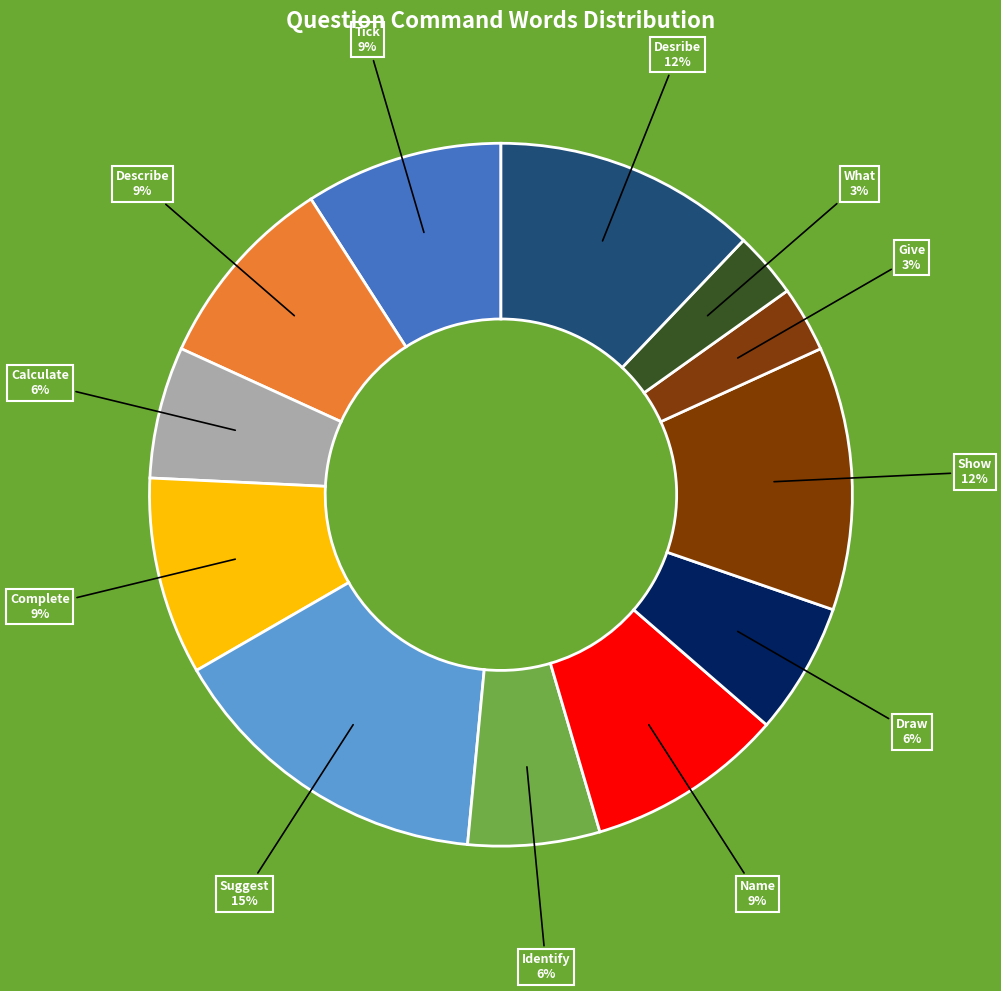

Count the number of slices in the pie.

12